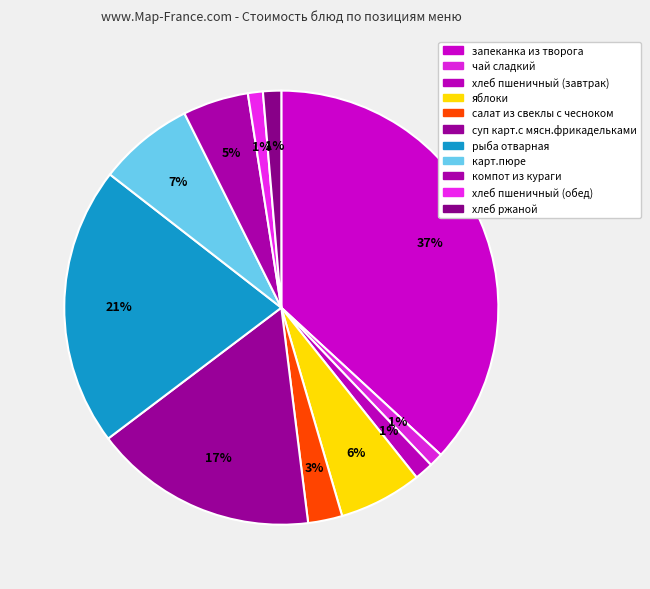

Does компот из кураги account for over 50% of the chart?

No